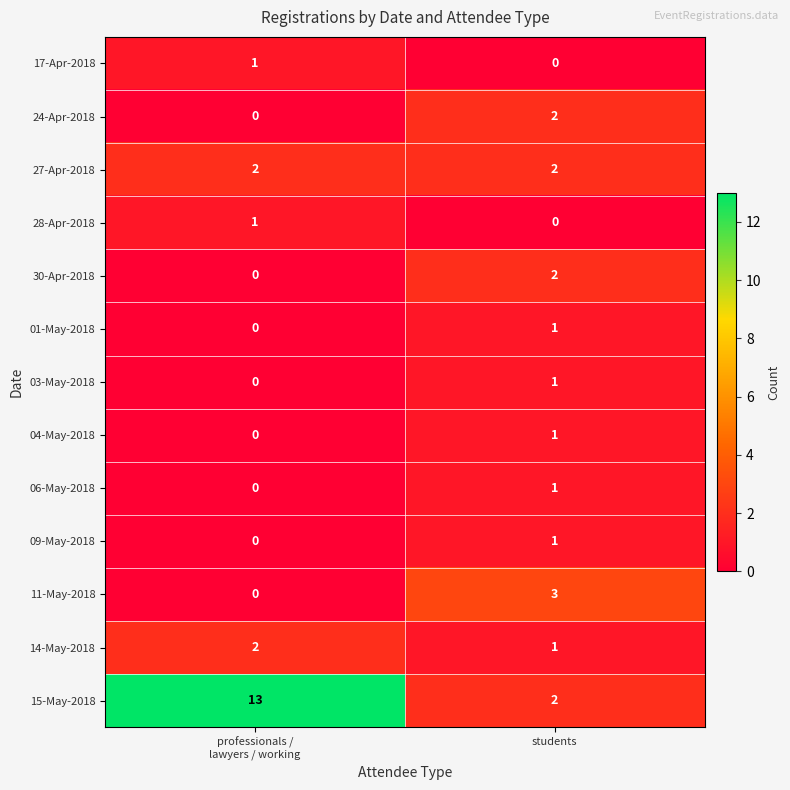

Reading left to right, extract all data points from this chart.

17-Apr-2018: 1	0
24-Apr-2018: 0	2
27-Apr-2018: 2	2
28-Apr-2018: 1	0
30-Apr-2018: 0	2
01-May-2018: 0	1
03-May-2018: 0	1
04-May-2018: 0	1
06-May-2018: 0	1
09-May-2018: 0	1
11-May-2018: 0	3
14-May-2018: 2	1
15-May-2018: 13	2